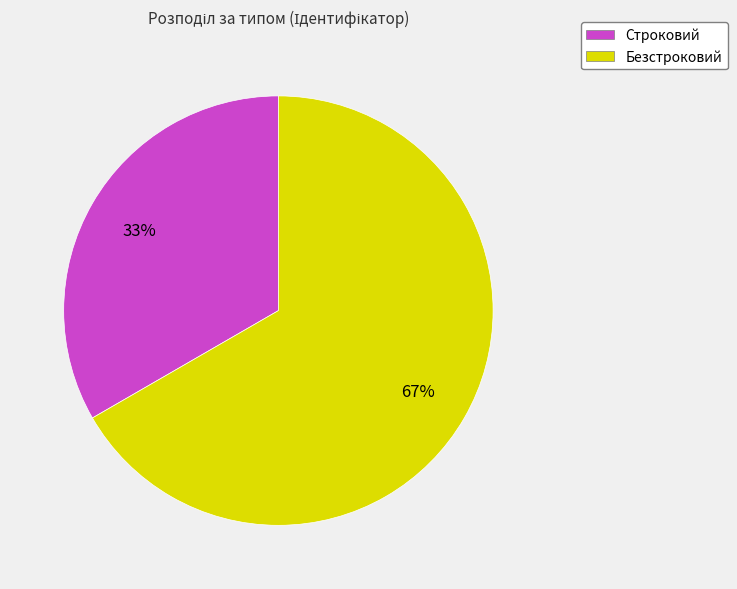

Approximately how many times larger is the value at Строковий compared to Безстроковий?

0.5